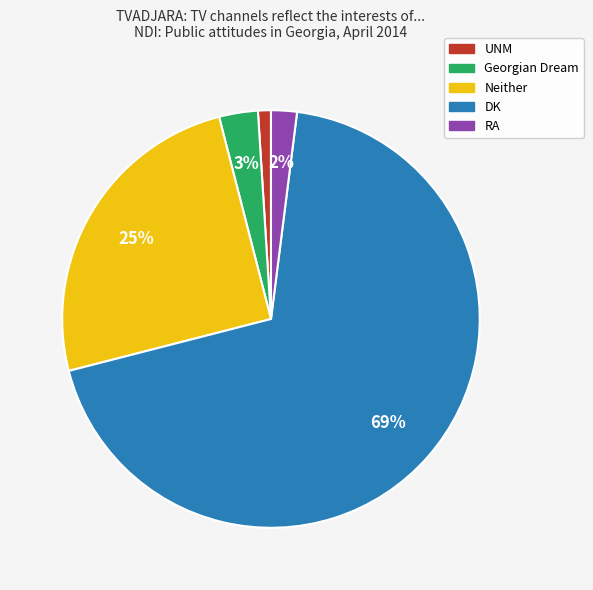

To the nearest percent, what is the average slice percentage?

20%